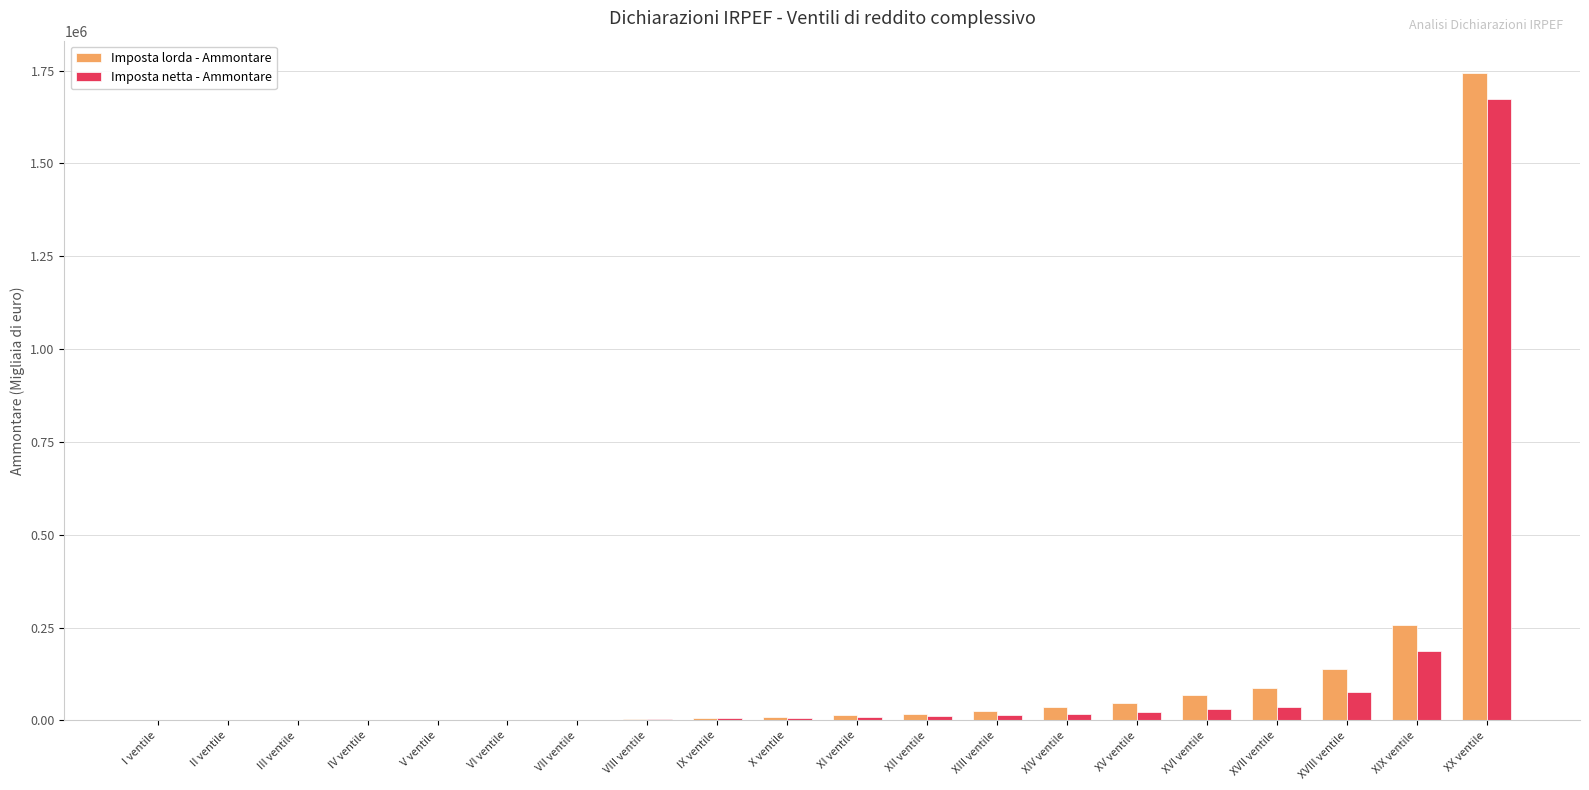

What is the sum of the Imposta netta - Ammontare values at X ventile and XIX ventile?

193979